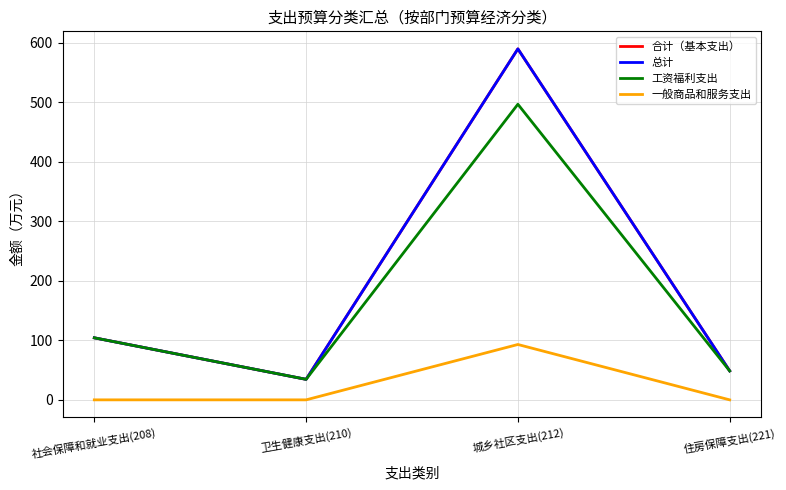

At which category is the sum across all series the highest?

城乡社区支出(212)